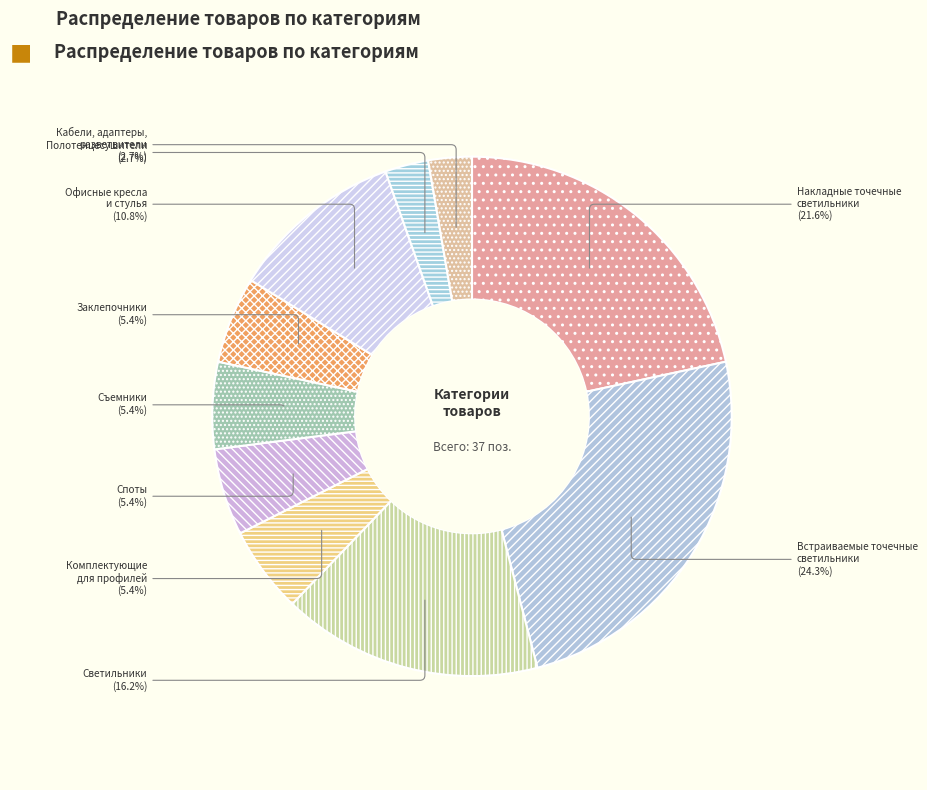

Which slice is the largest?

Встраиваемые точечные светильники